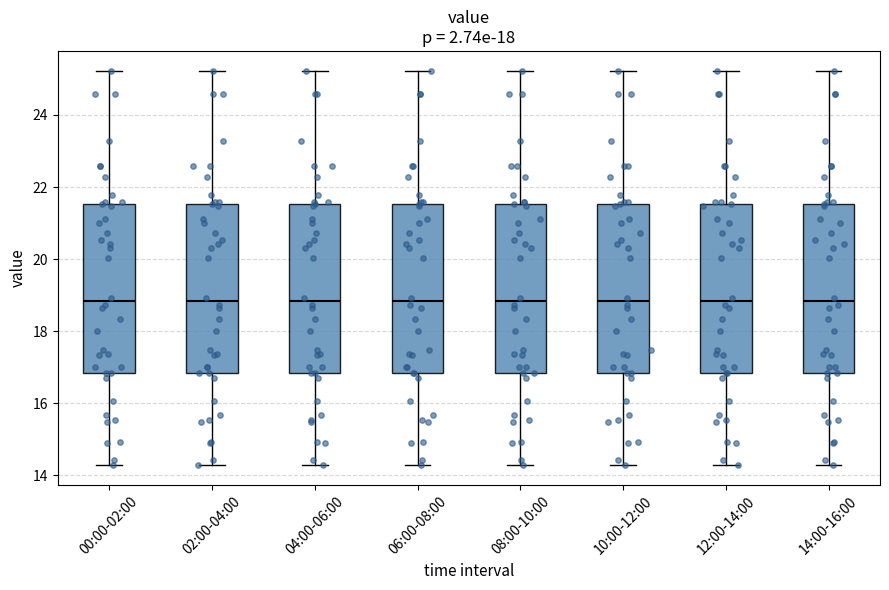

Where does the upper whisker of the box for 04:00-06:00 end on the y-axis? The values are not printed on the chart, so give them approximately, as read against the axis.

25.2